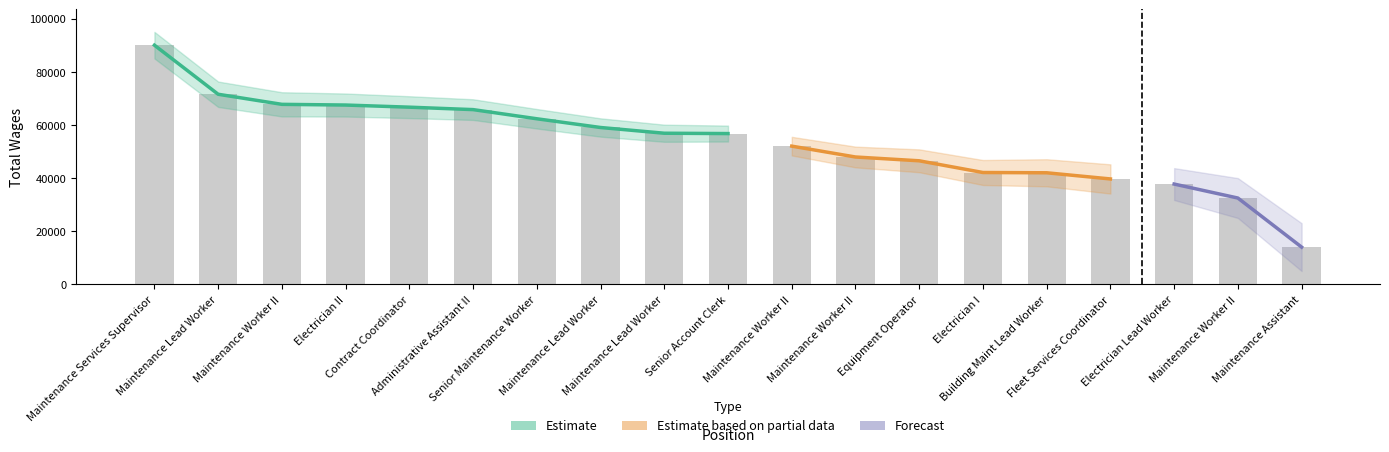

Which has a higher value, Maintenance Lead Worker or Senior Account Clerk?

Maintenance Lead Worker